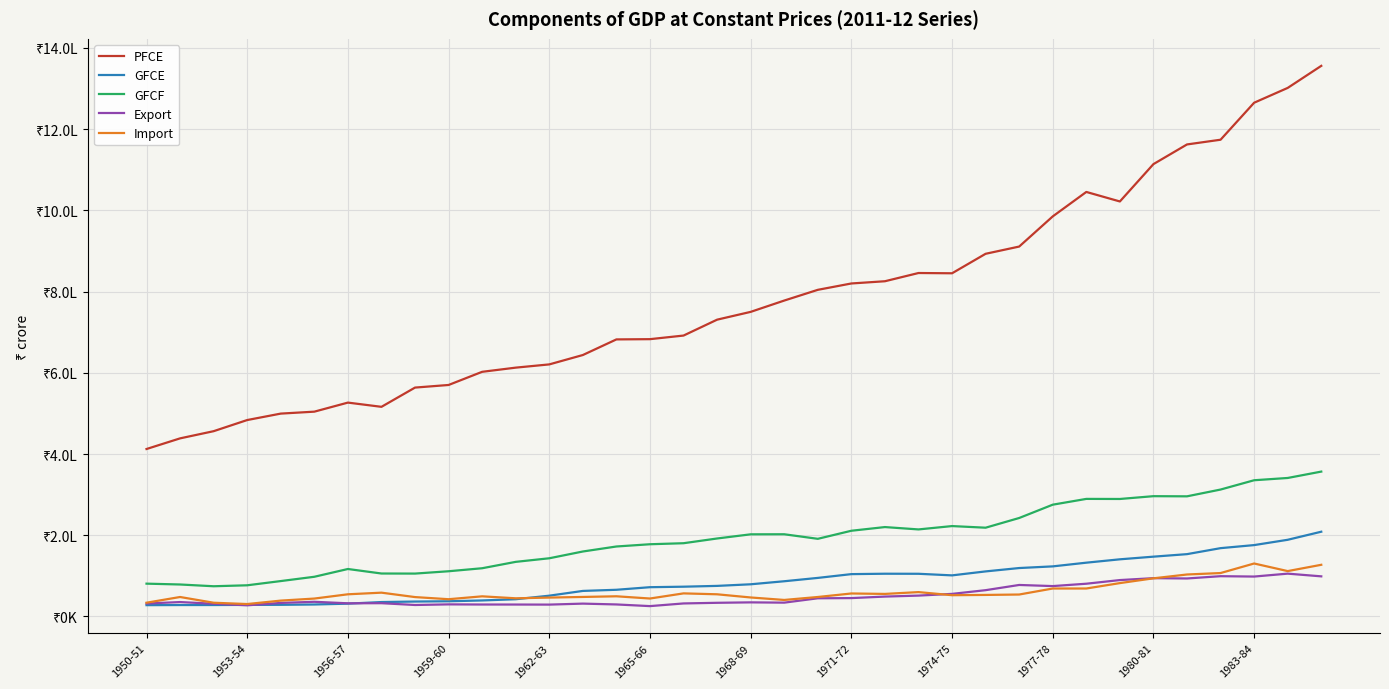

What are all the series names shown in the legend?

PFCE, GFCE, GFCF, Export, Import